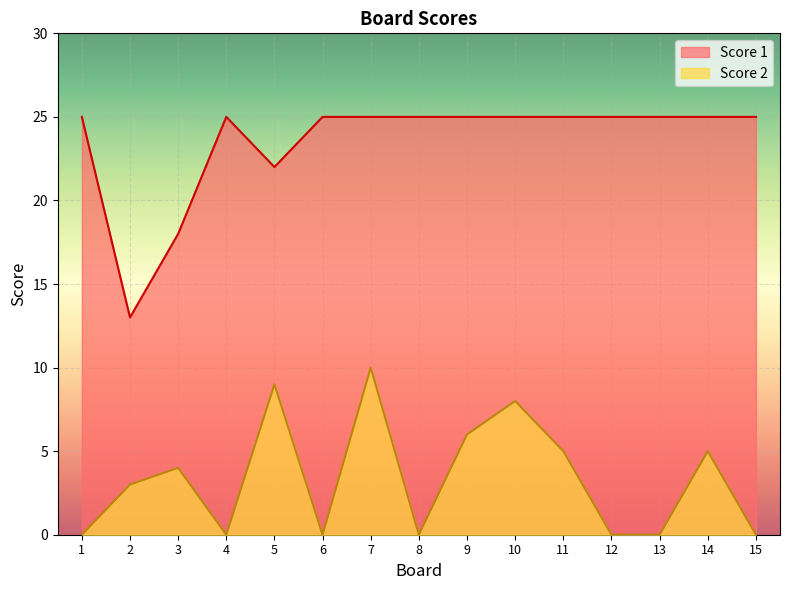

Reading left to right, extract all data points from this chart.

Score 1: 25	13	18	25	22	25	25	25	25	25	25	25	25	25	25
Score 2: 0	3	4	0	9	0	10	0	6	8	5	0	0	5	0